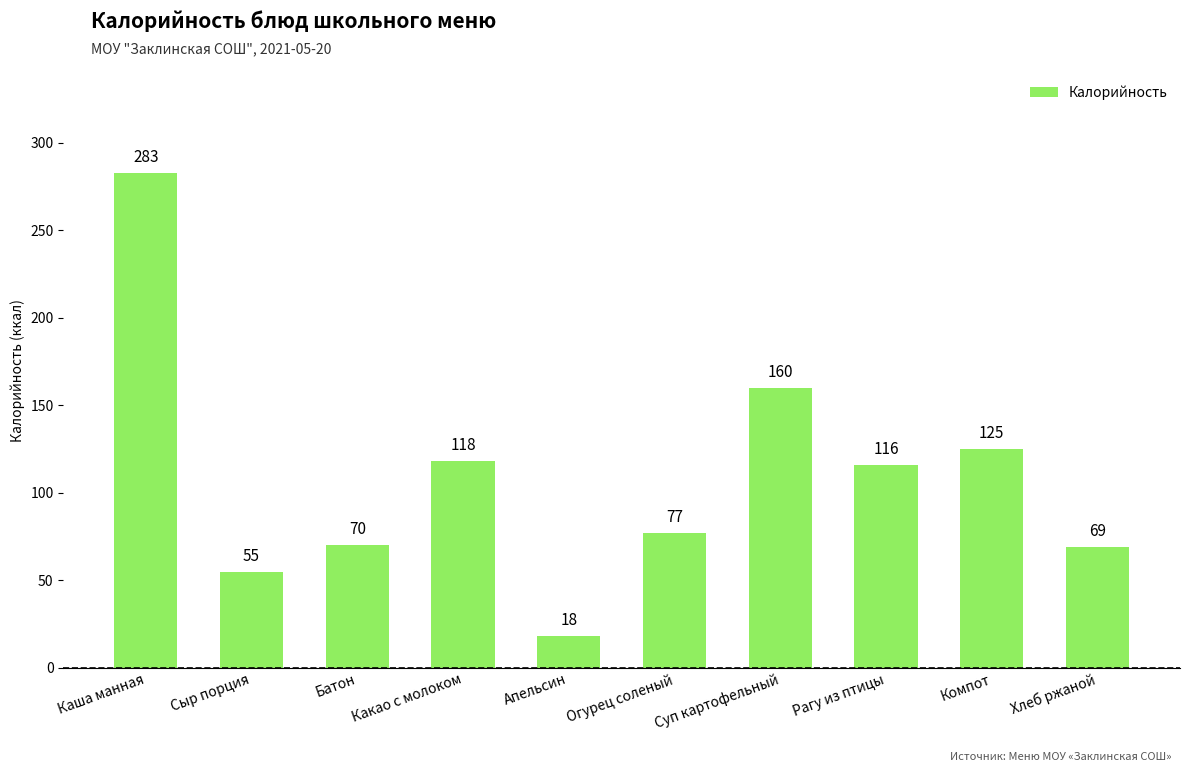

How many bars are there in total?

10